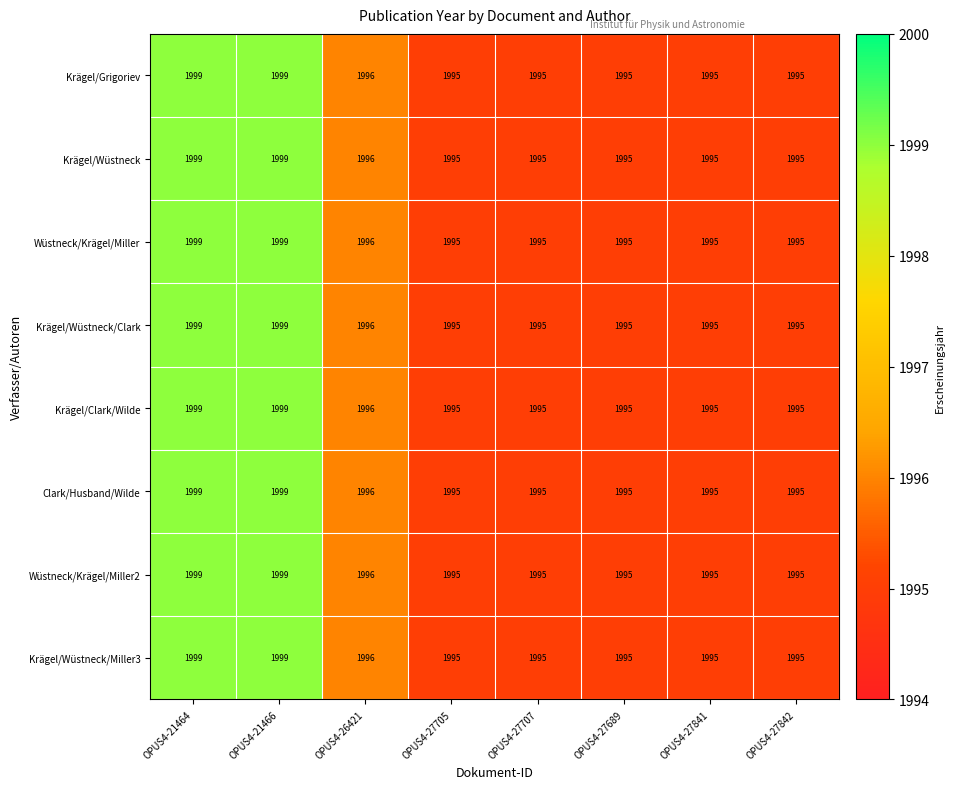

What is the difference between the maximum and minimum values in the Wüstneck/Krägel/Miller2 series?

4